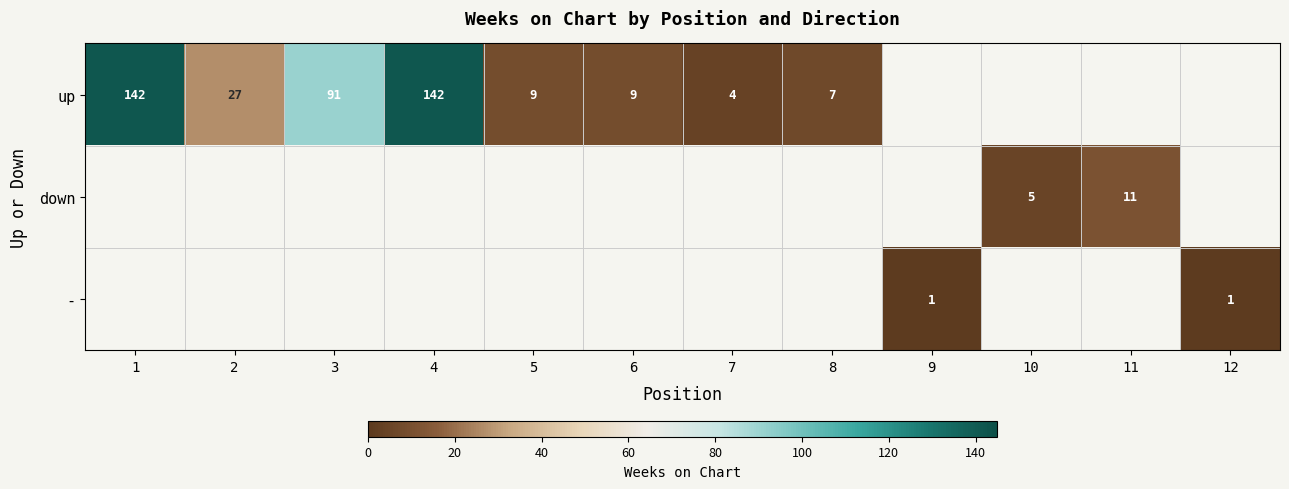

At how many categories does at least one series exceed 69?

3